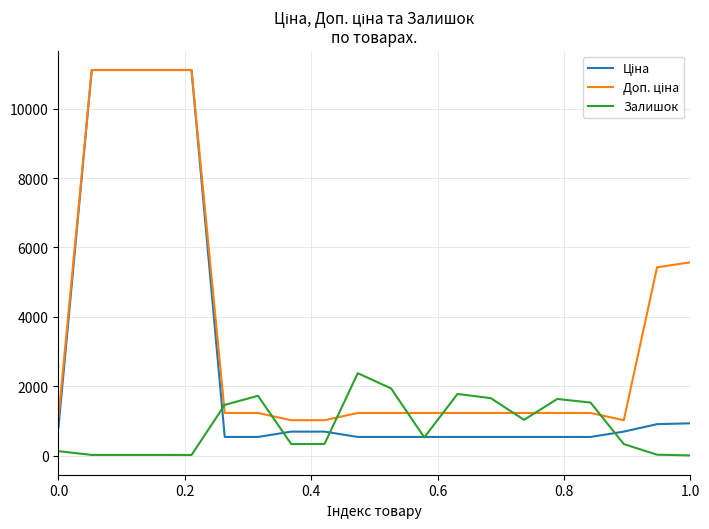

What is the greatest value displayed?

11113.6